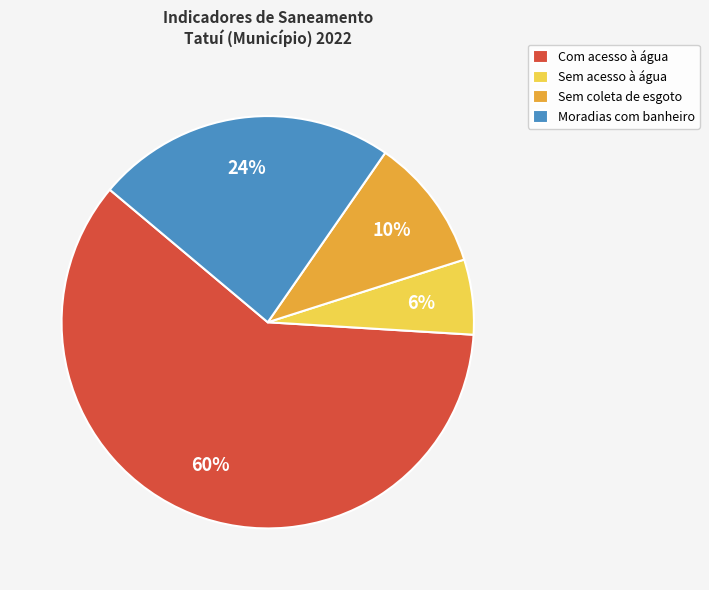

Which has a higher value, Sem coleta de esgoto or Com acesso à água?

Com acesso à água